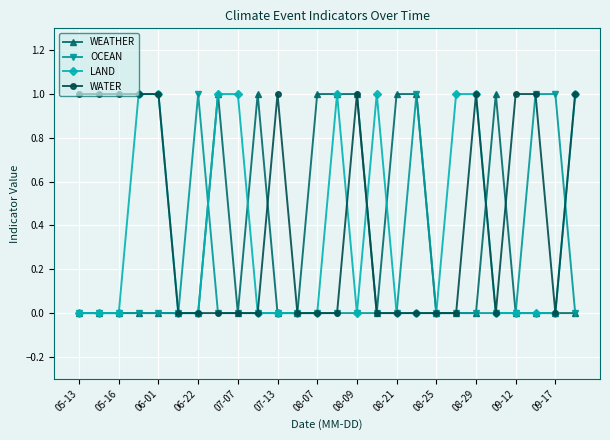

What is the sum of all OCEAN values?

4